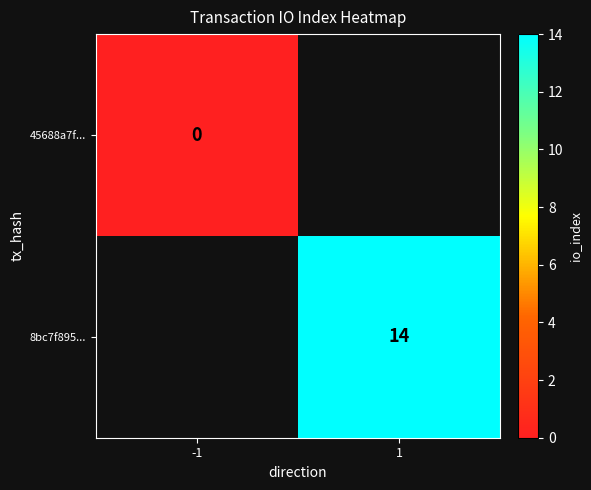

True or false: 8bc7f895... has a value of 14 at 1.

True